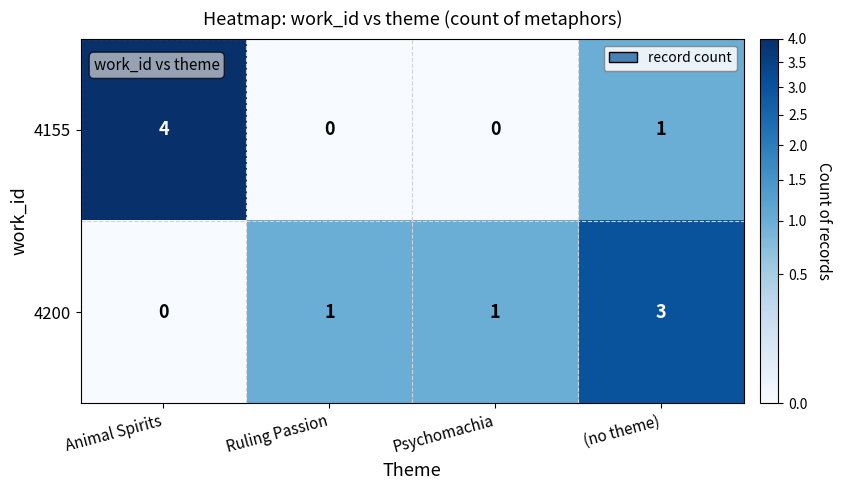

Between Animal Spirits and Ruling Passion, which series saw the biggest shift?

4155